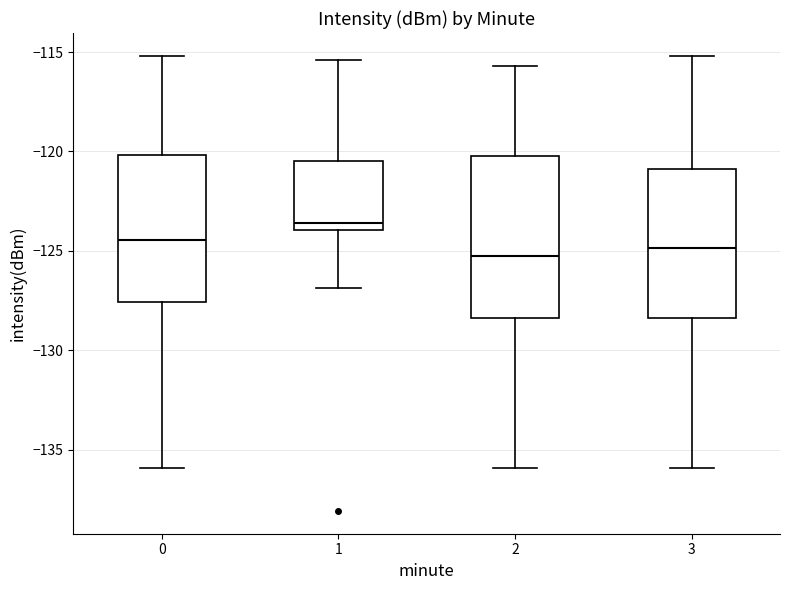

Reading left to right, transcribe this box plot: for each box, give where its median line is, the range the box spans, and where its two whiskers end, as read against the y-axis. The values are not printed on the chart, so give them approximately, as read against the axis.

0: median -124.5, box -127.5 to -120.0, whiskers -136.0 to -115.0
1: median -123.5, box -124.0 to -120.5, whiskers -127.0 to -115.5
2: median -125.0, box -128.5 to -120.0, whiskers -136.0 to -115.5
3: median -125.0, box -128.5 to -121.0, whiskers -136.0 to -115.0